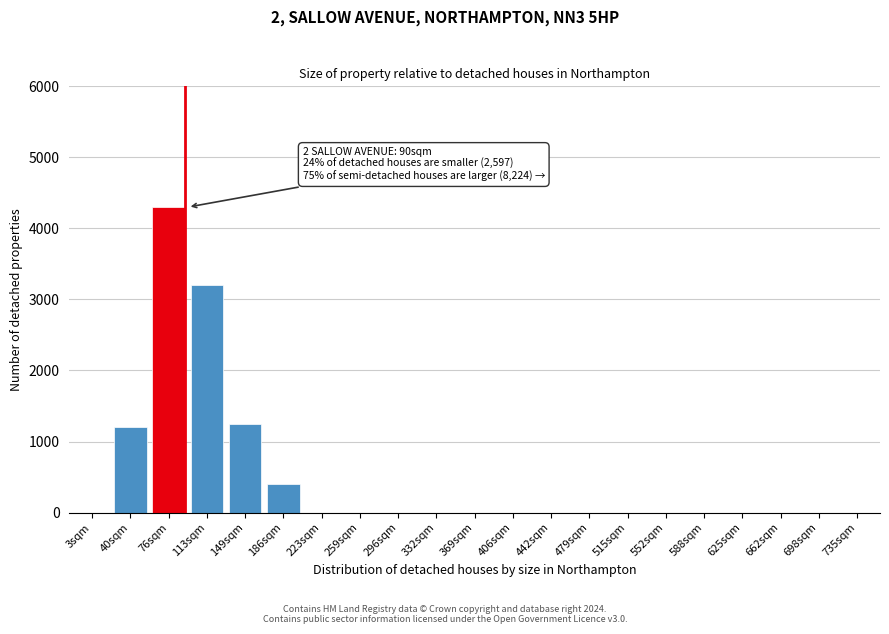

Reading right to left, what are all the values shown in this chart?

735sqm=0	698sqm=0	662sqm=0	625sqm=0	588sqm=0	552sqm=0	515sqm=0	479sqm=0	442sqm=0	406sqm=0	369sqm=0	332sqm=0	296sqm=0	259sqm=0	223sqm=0	186sqm=400	149sqm=1250	113sqm=3200	76sqm=4300	40sqm=1200	3sqm=0